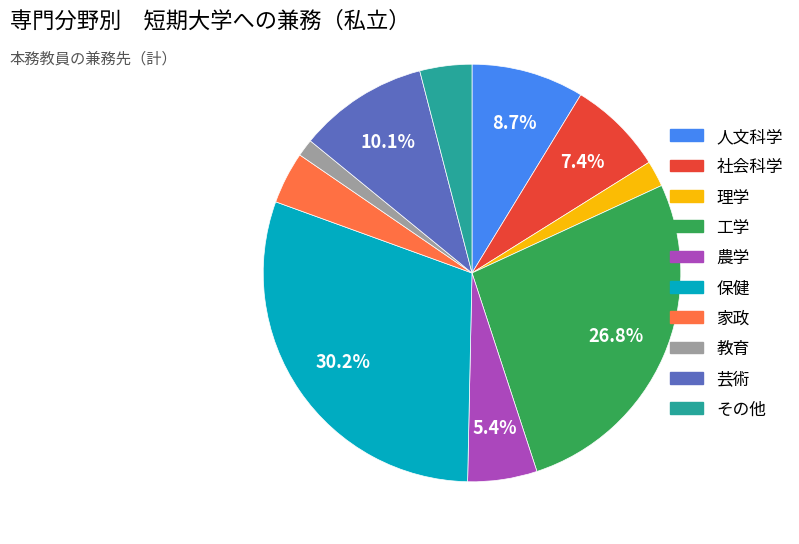

What is the largest slice in the pie chart?

保健